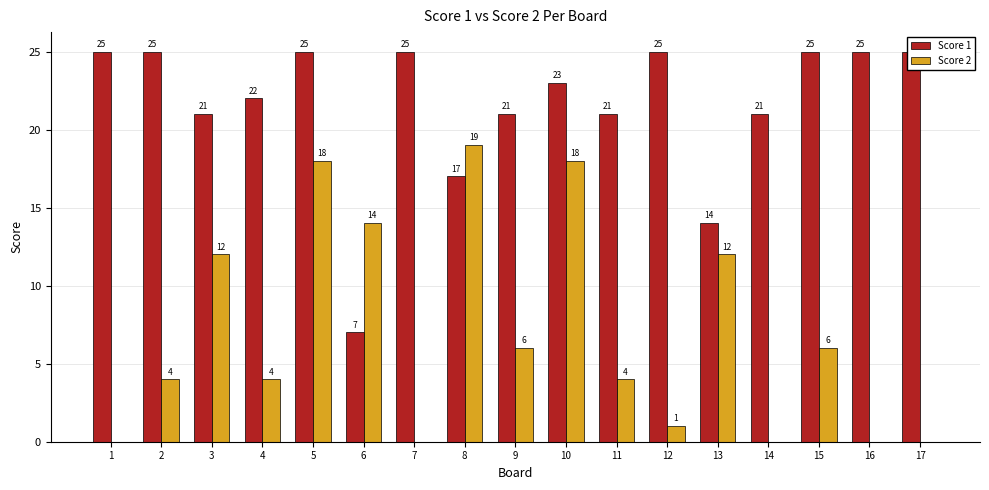

Reading right to left, transcribe all the data shown in this chart.

Score 1: 25	25	25	21	14	25	21	23	21	17	25	7	25	22	21	25	25
Score 2: 0	0	6	0	12	1	4	18	6	19	0	14	18	4	12	4	0